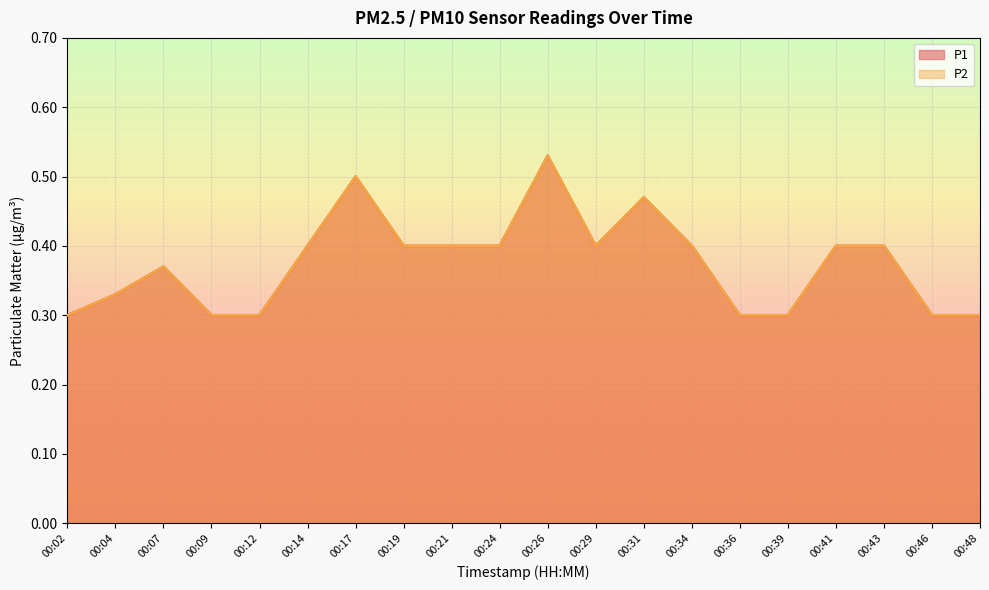

True or false: P1 has more than 1 points higher than both neighbors.

True